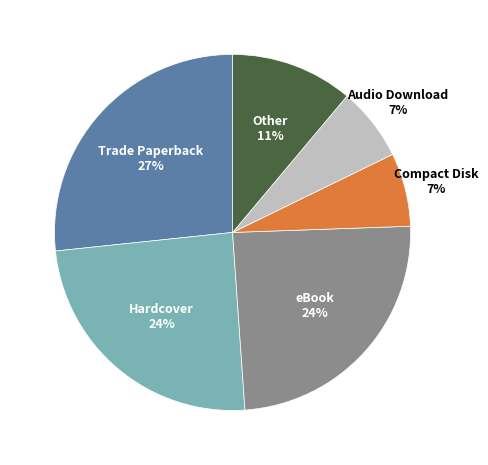

To the nearest percent, what is the average slice percentage?

17%